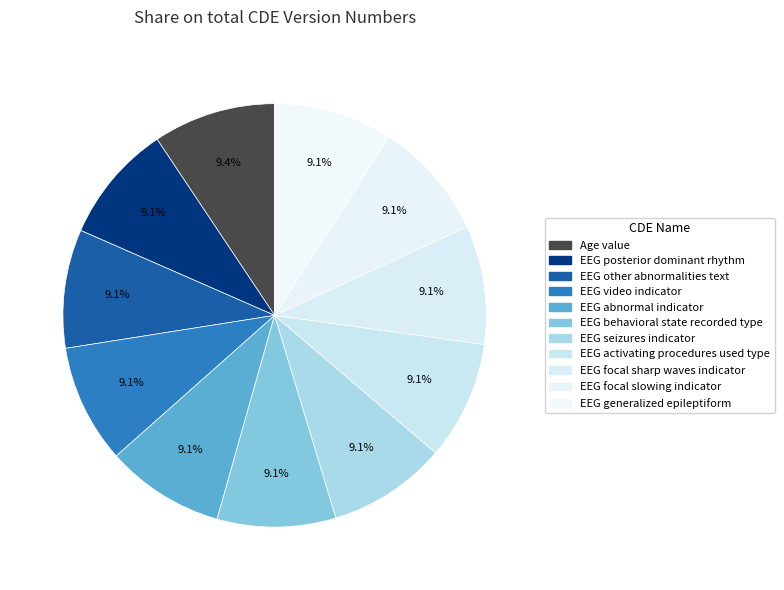

The EEG generalized epileptiform slice represents 1% of the pie. True or false?

False